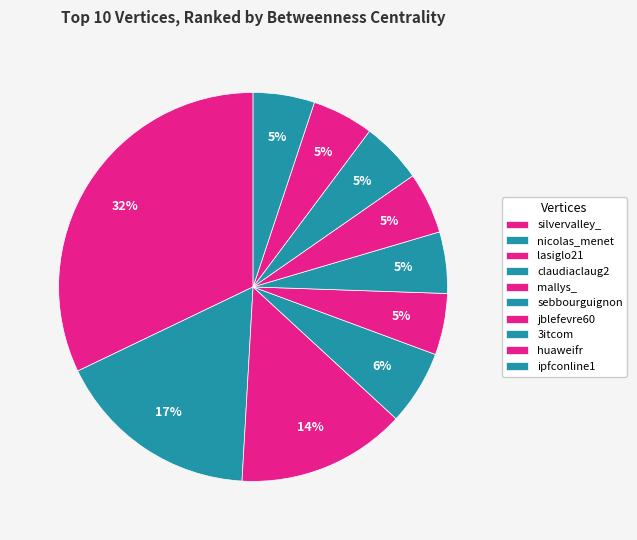

To the nearest percent, what portion does 3itcom represent?

5%